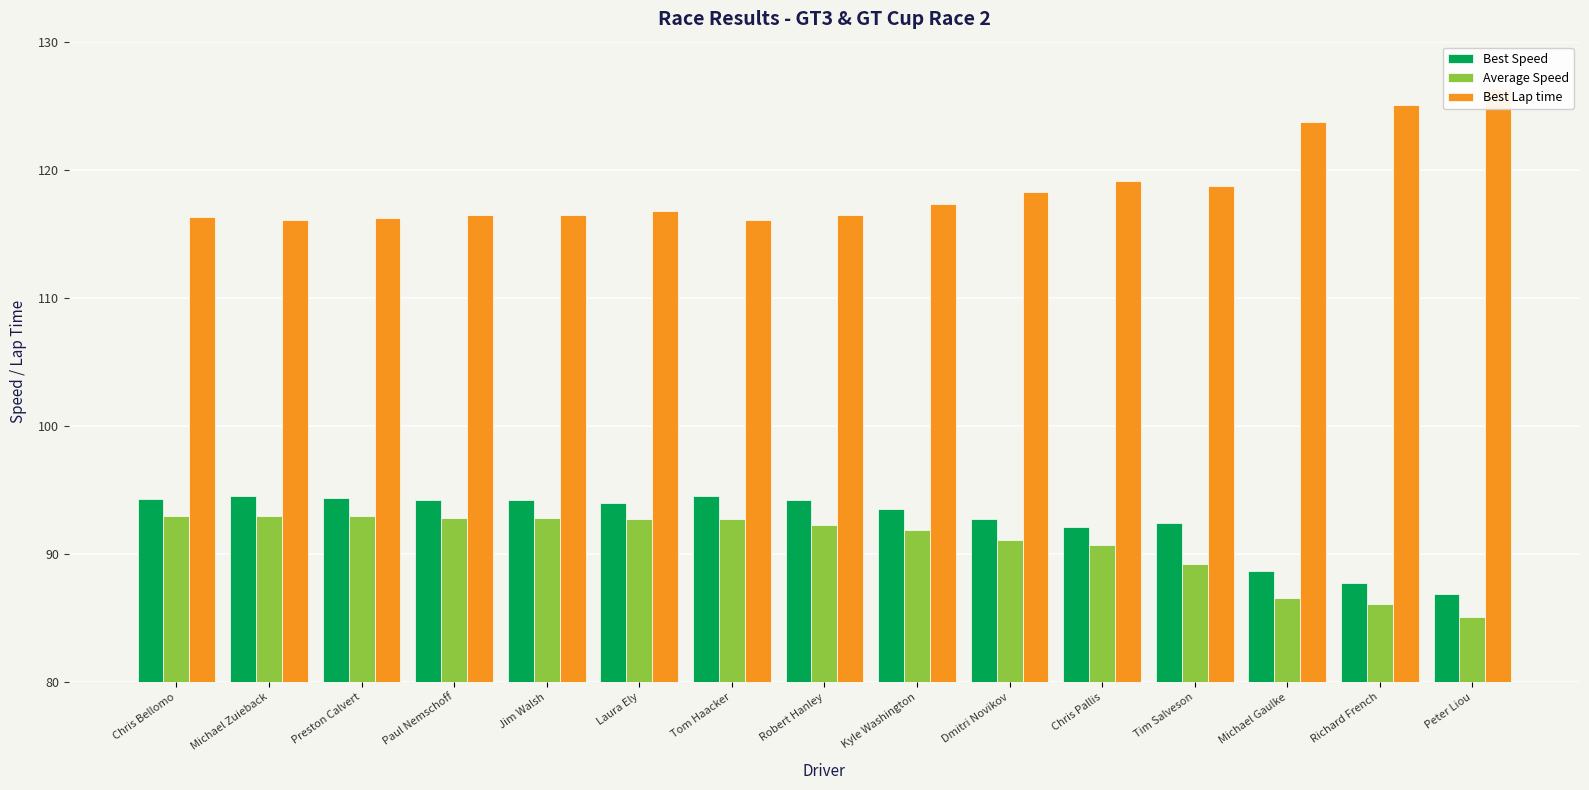

At which category is the sum across all series the highest?

Chris Bellomo